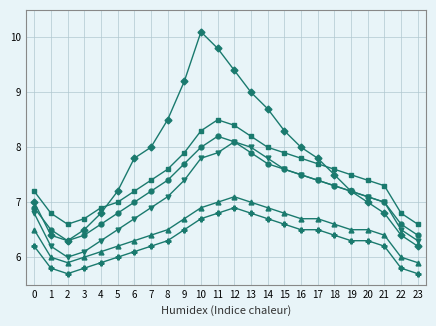

What is the spread (max minus min) of values at 3?

0.9